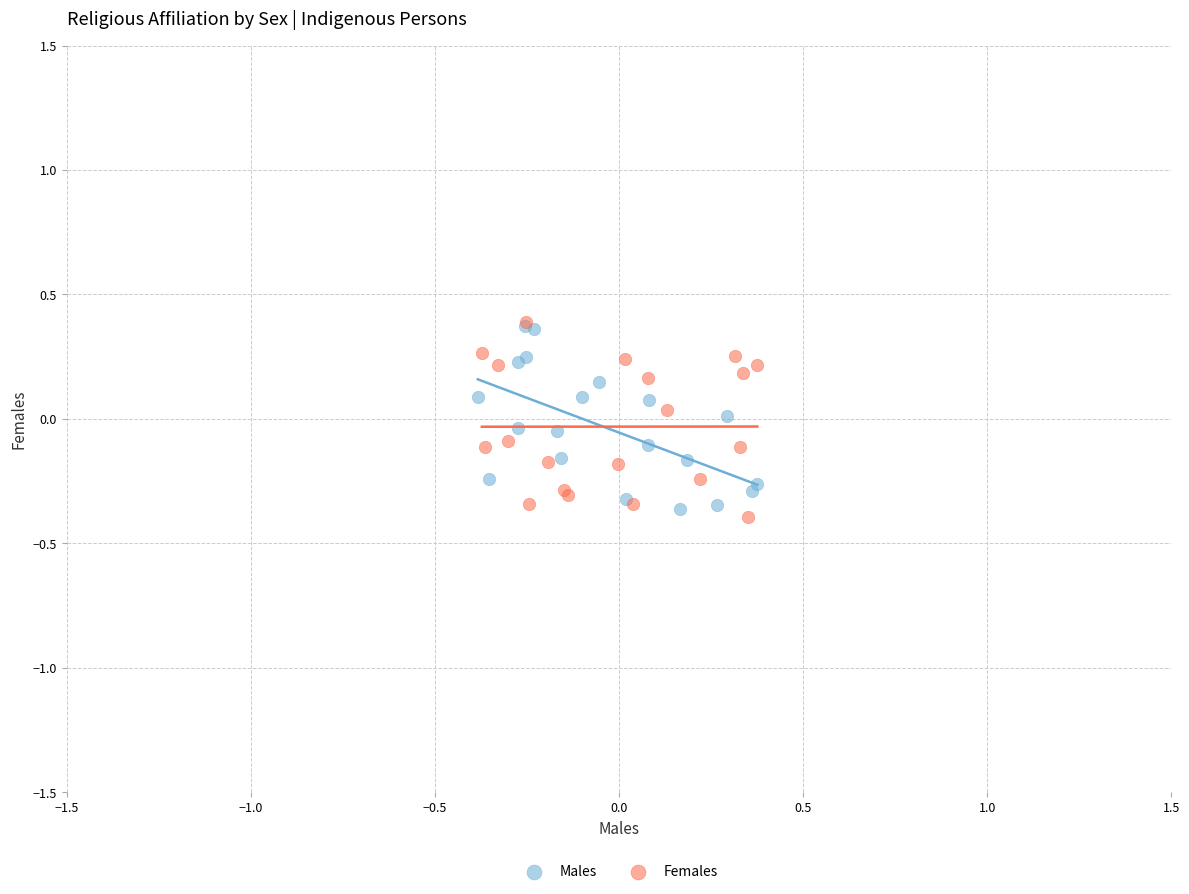

What are all the series names shown in the legend?

Males, Females